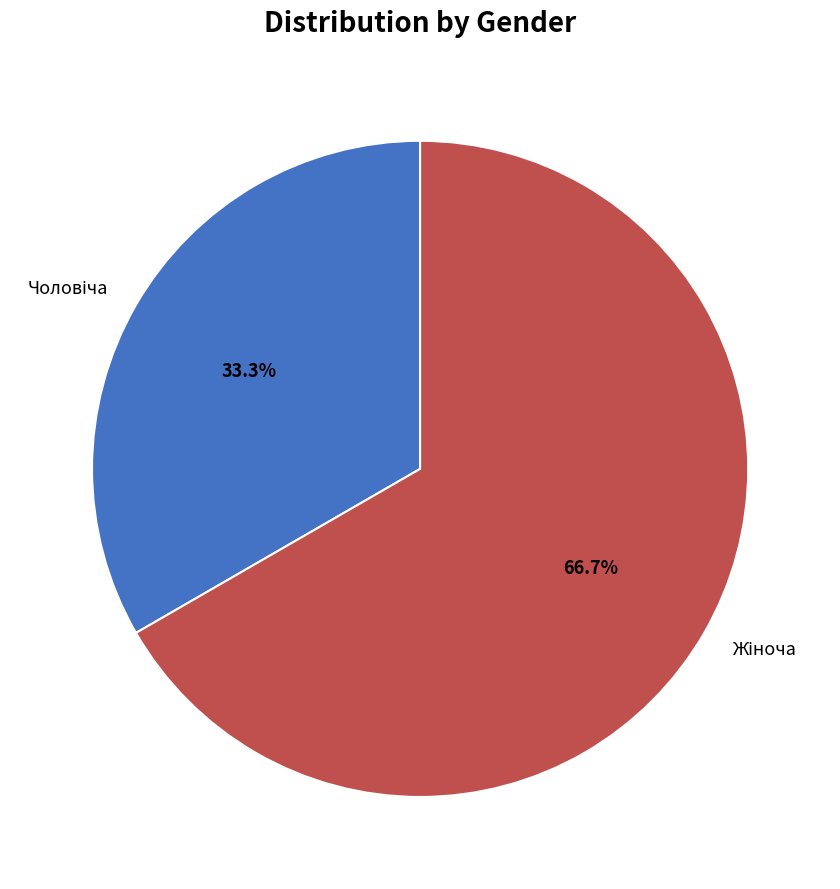

Is there a majority slice in this chart?

Yes